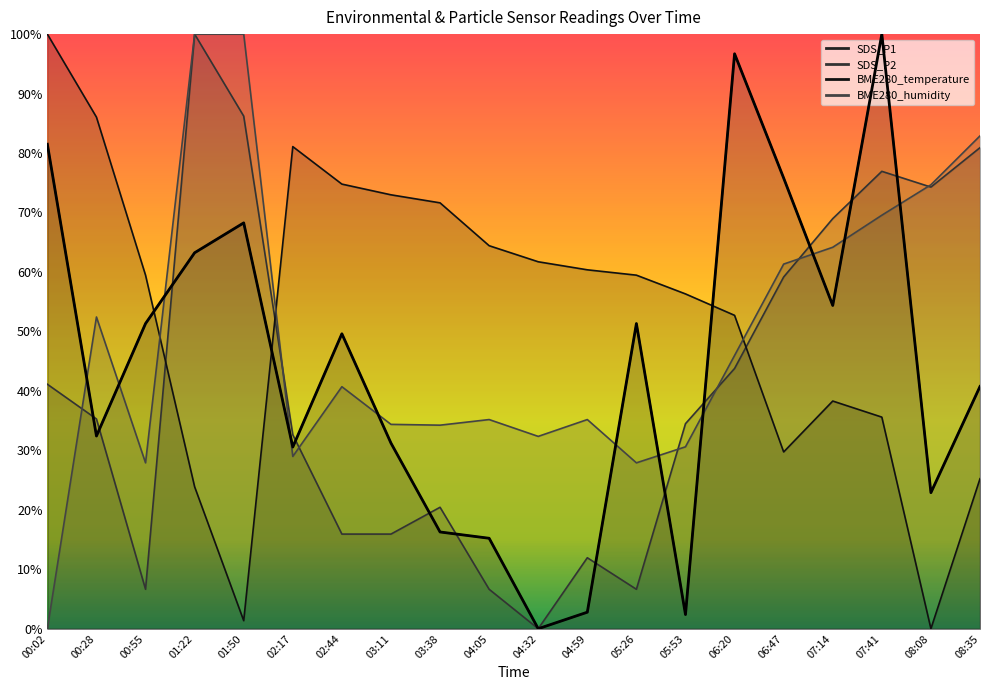

What is the change in value from 00:28 to 03:11?

-1.2